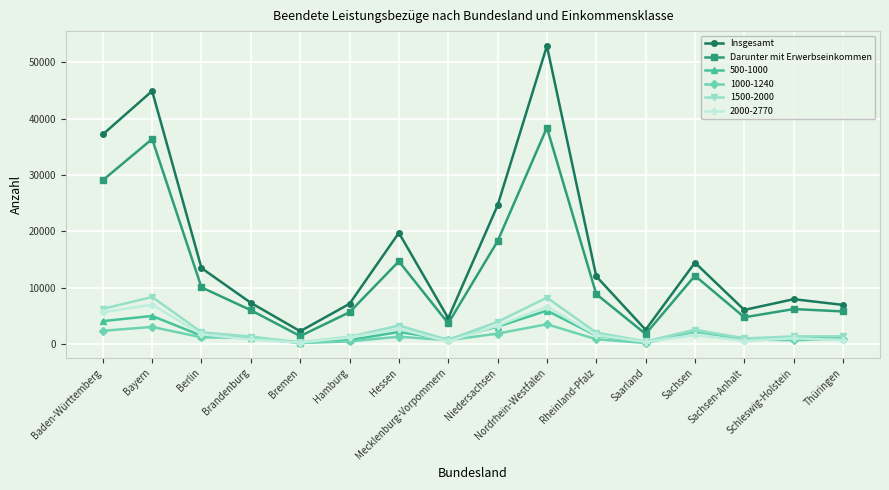

Which series has the widest spread of values?

Insgesamt